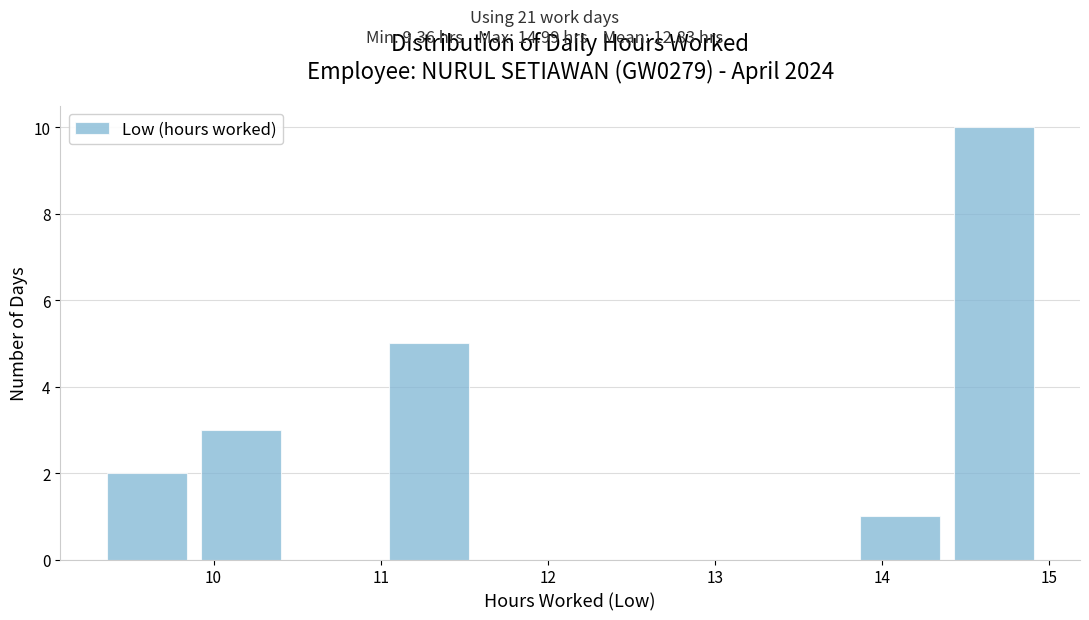

Over which range of the x-axis is the bar tallest?

14.4 to 15.0